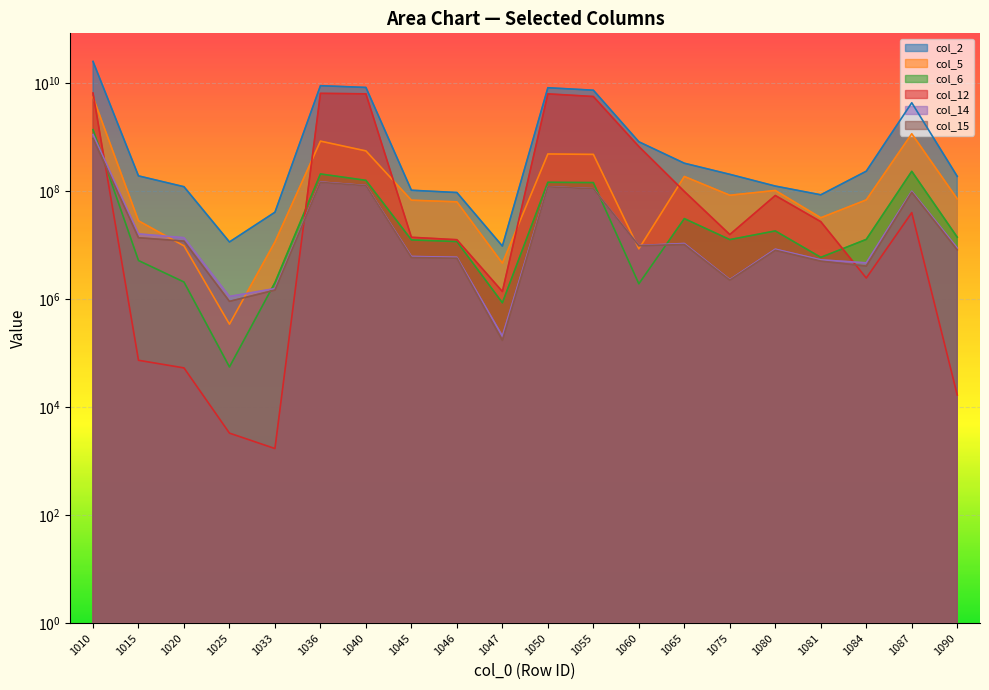

At which label does col_15 first exceed 9758004?

1010